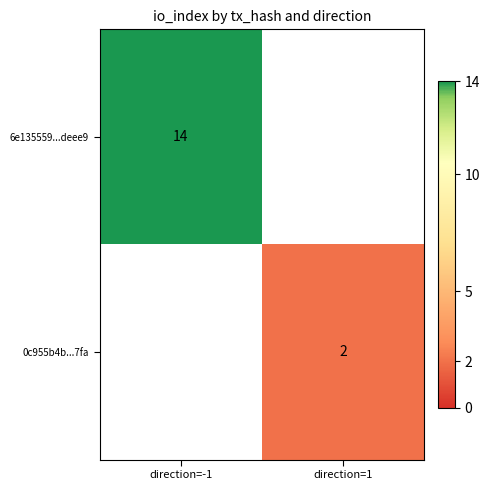

The value of 0c955b4b...7fa at direction=1 is 1. True or false?

False